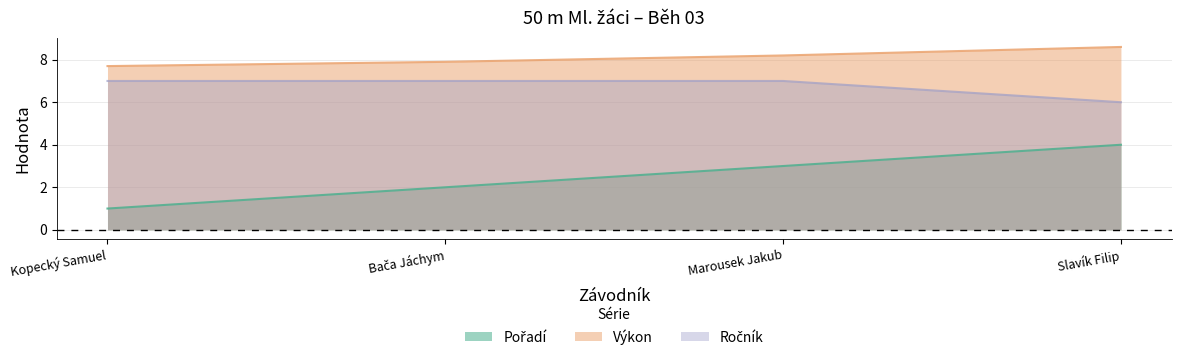

Is the value of Ročník at Kopecký Samuel greater than the value of Pořadí at Marousek Jakub?

Yes